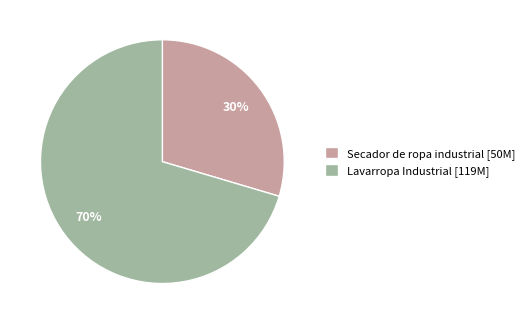

To the nearest percent, what is the combined percentage of Lavarropa Industrial and Secador de ropa industrial?

100%